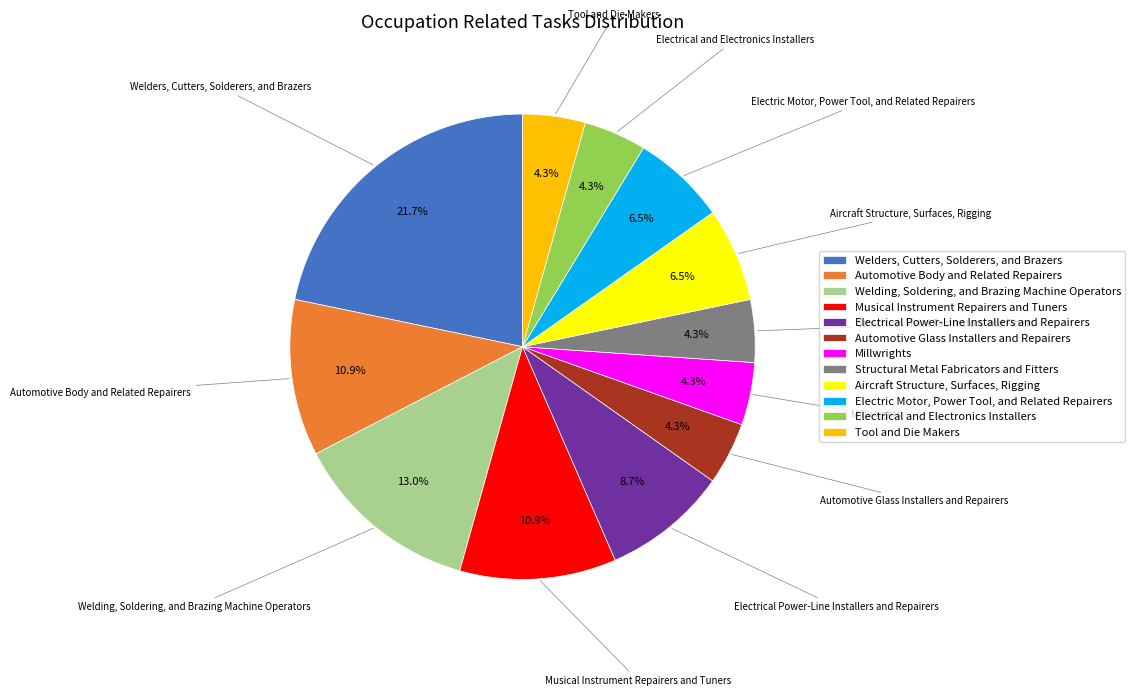

Is Aircraft Structure, Surfaces, Rigging the majority of the pie?

No